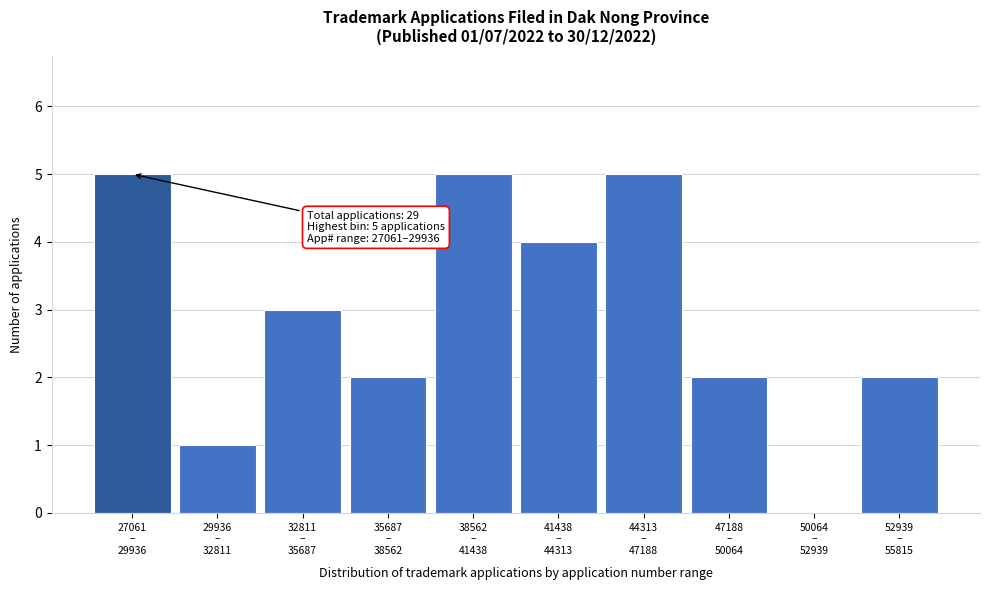

What is the sum of all values?

29